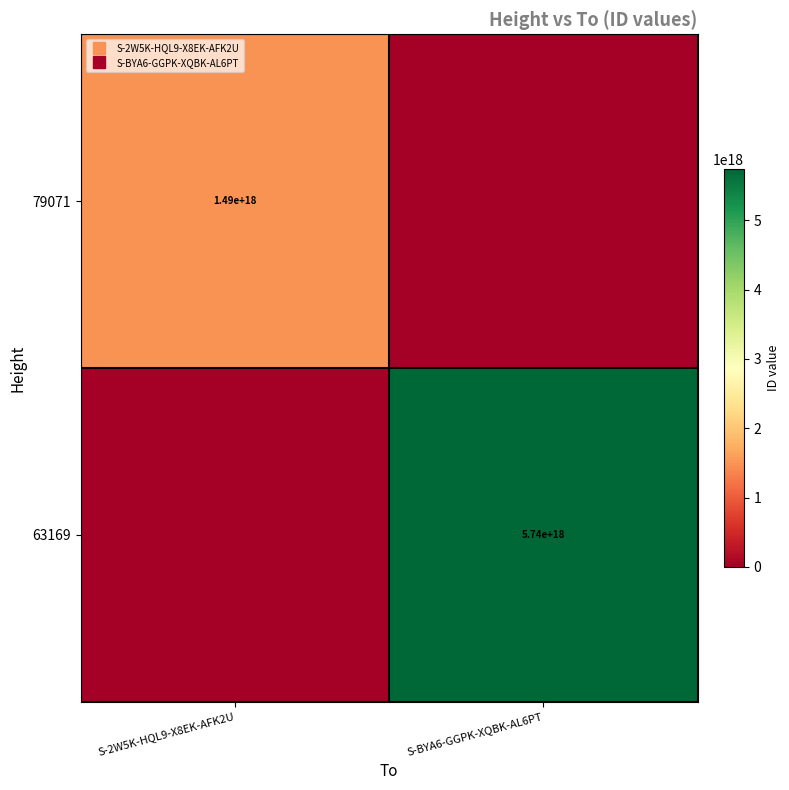

Rank the series by their maximum value, from lowest to highest.

79071, 63169